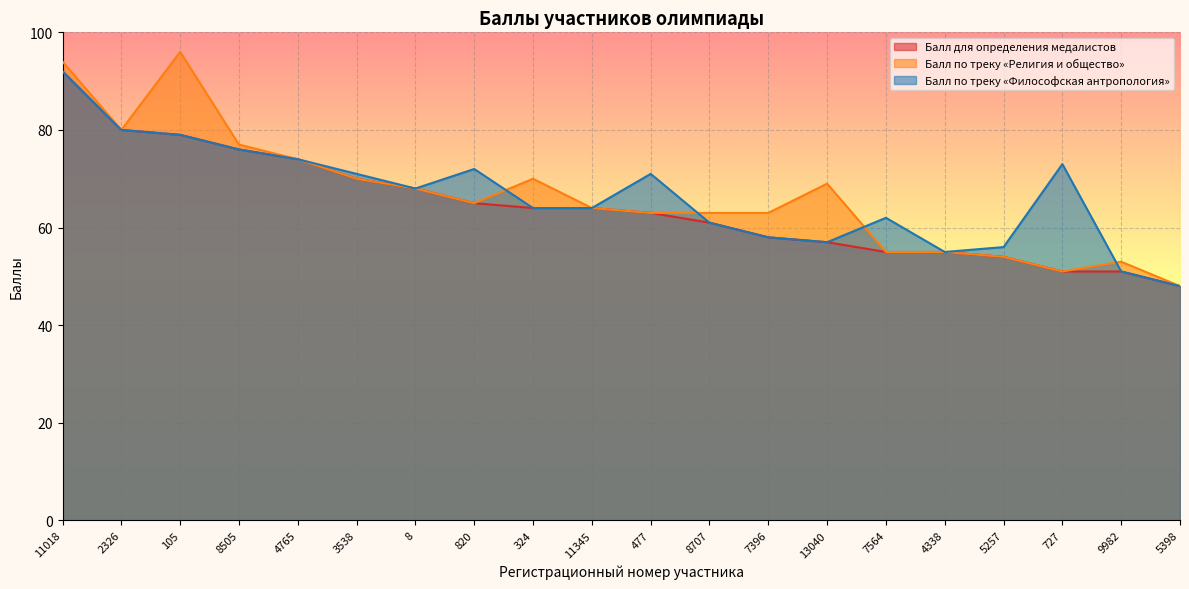

The value of Балл по треку «Философская антропология» at 7564 is 87. True or false?

False